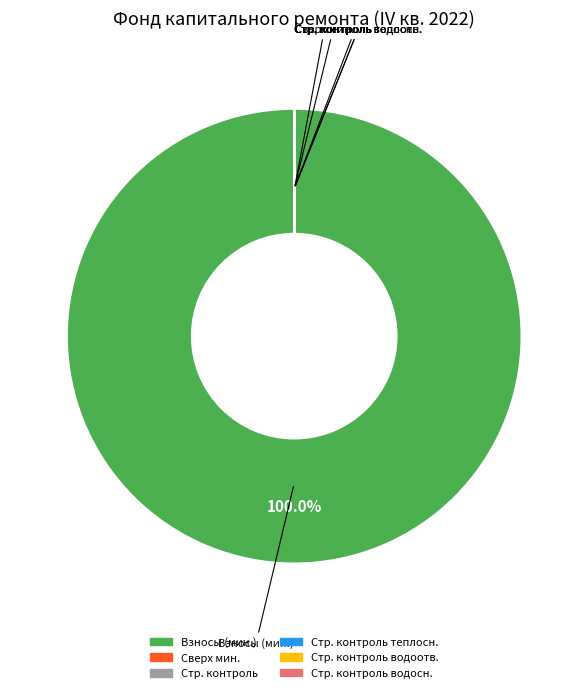

Is there any slice that represents more than half of the pie?

Yes